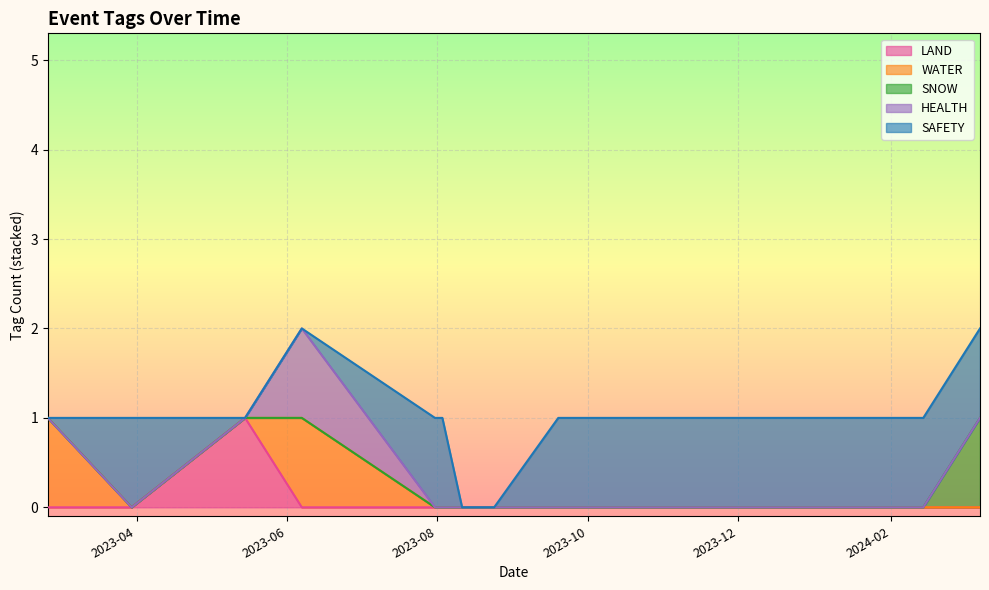

True or false: SNOW has more than 1 interior local peaks.

False